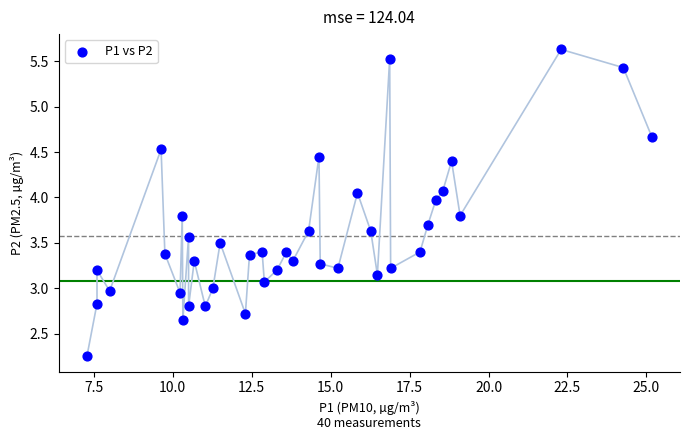

What is the range of X values (max minus min)?

17.9